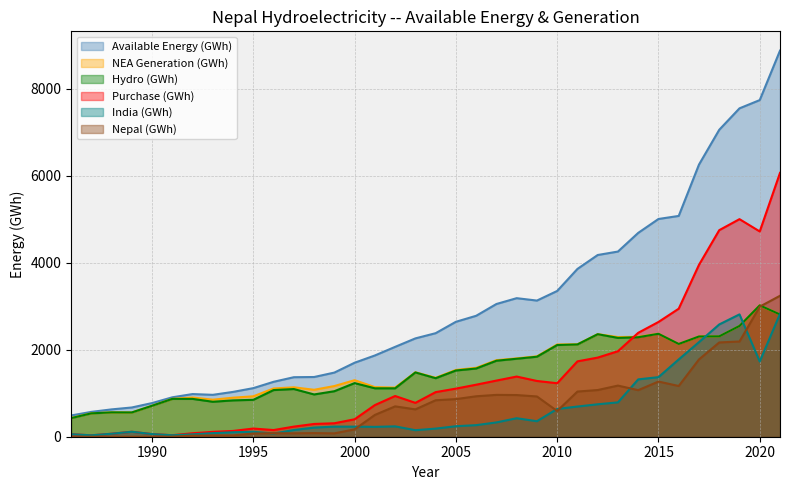

At which label does Purchase (GWh) first exceed 1025?

2004